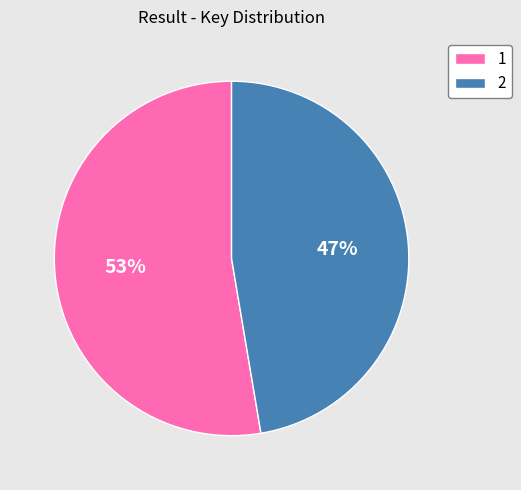

Is there any slice that represents more than half of the pie?

Yes